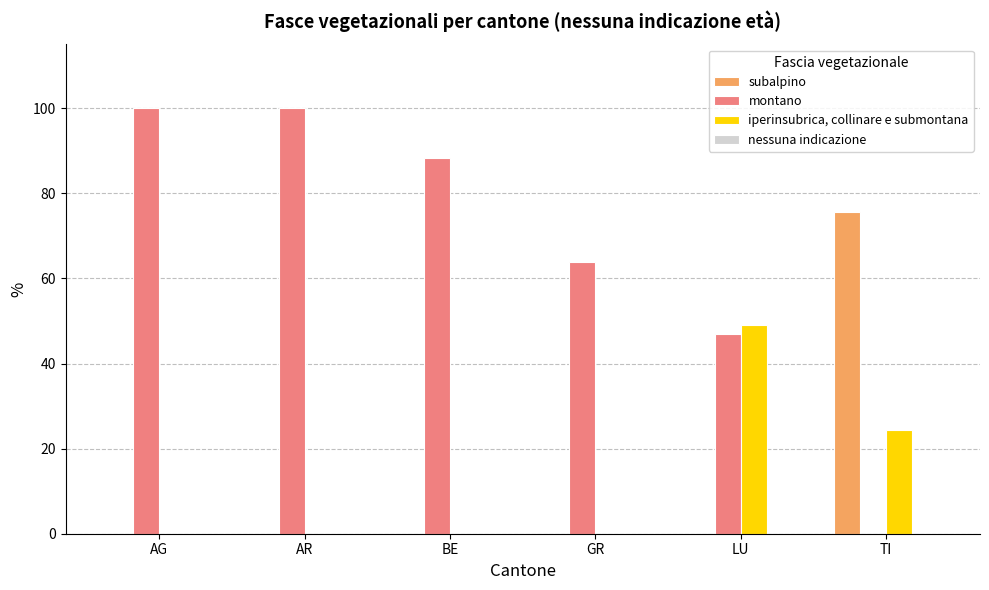

What is the maximum value for iperinsubrica, collinare e submontana?

49.1